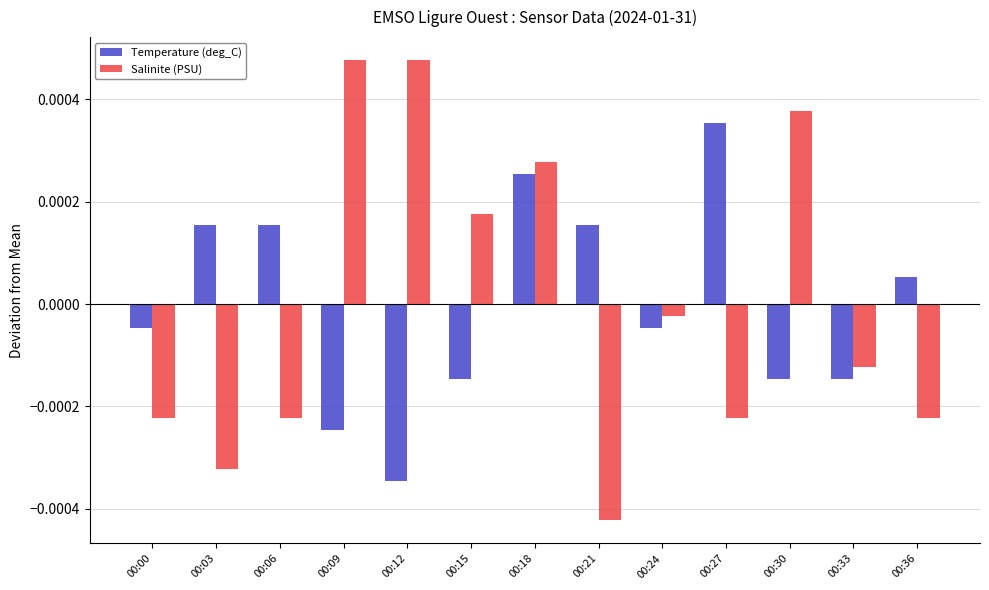

Where does the Temperature (deg_C) series first go above 0?

00:03